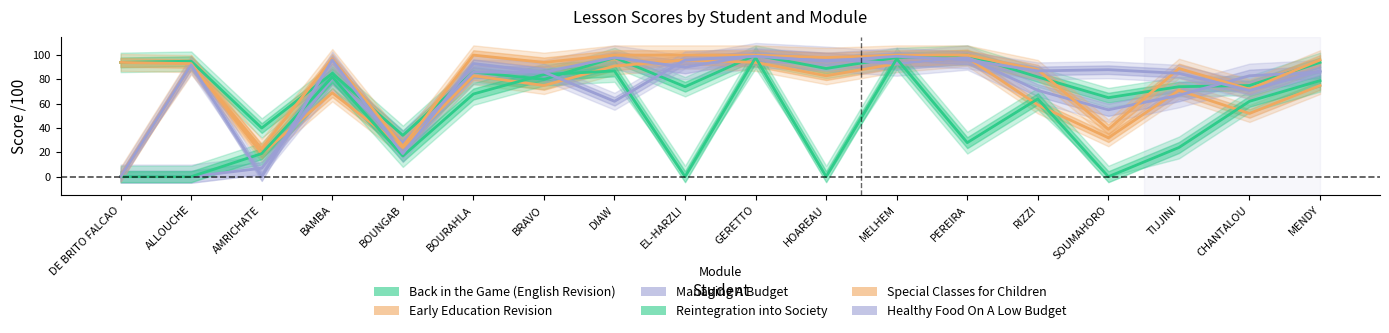

Where is Reintegration into Society nearest to the value 49?

CHANTALOU